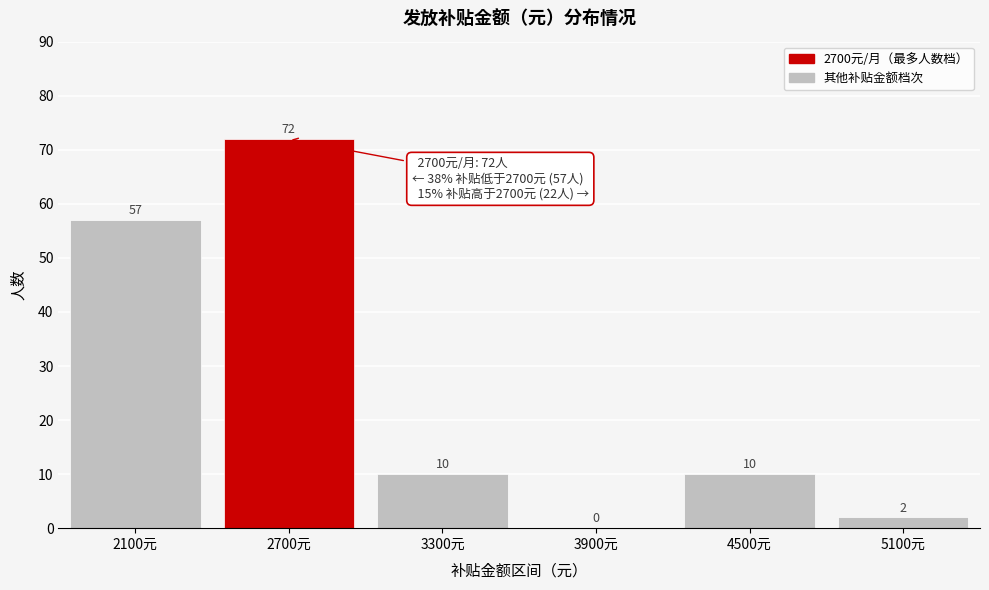

Reading left to right, what are all the values shown in this chart?

2100元=57	2700元=72	3300元=10	3900元=0	4500元=10	5100元=2